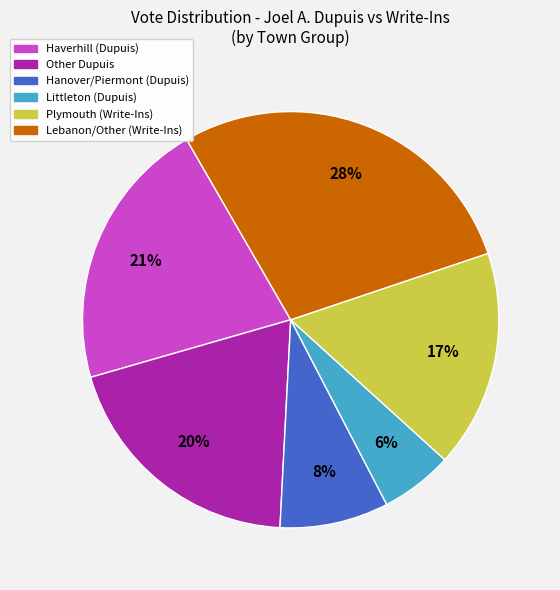

Is there a majority slice in this chart?

No